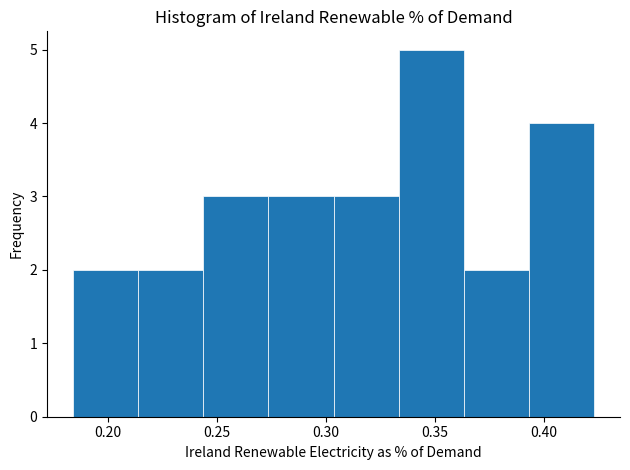

Reading left to right, transcribe this chart: for each bar, give the range it covers on the x-axis and its height. Neither the bar edges nor the heights are printed on the chart, so give them approximately, as read against the axes.

0.185 to 0.215: 2
0.215 to 0.245: 2
0.245 to 0.275: 3
0.275 to 0.305: 3
0.305 to 0.335: 3
0.335 to 0.365: 5
0.365 to 0.395: 2
0.395 to 0.425: 4